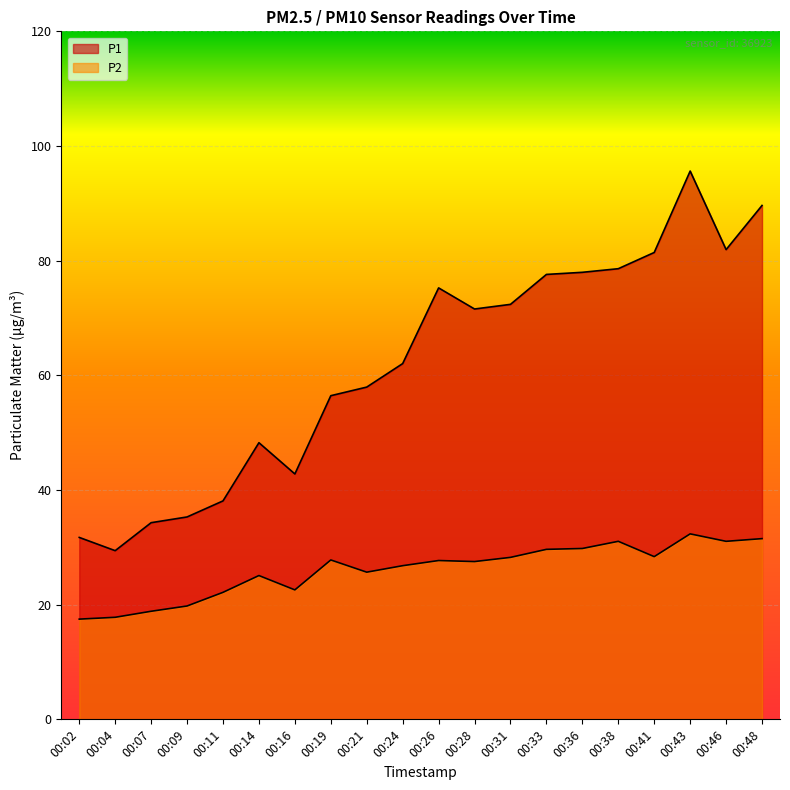

How many interior local peaks does the P2 series have?

5